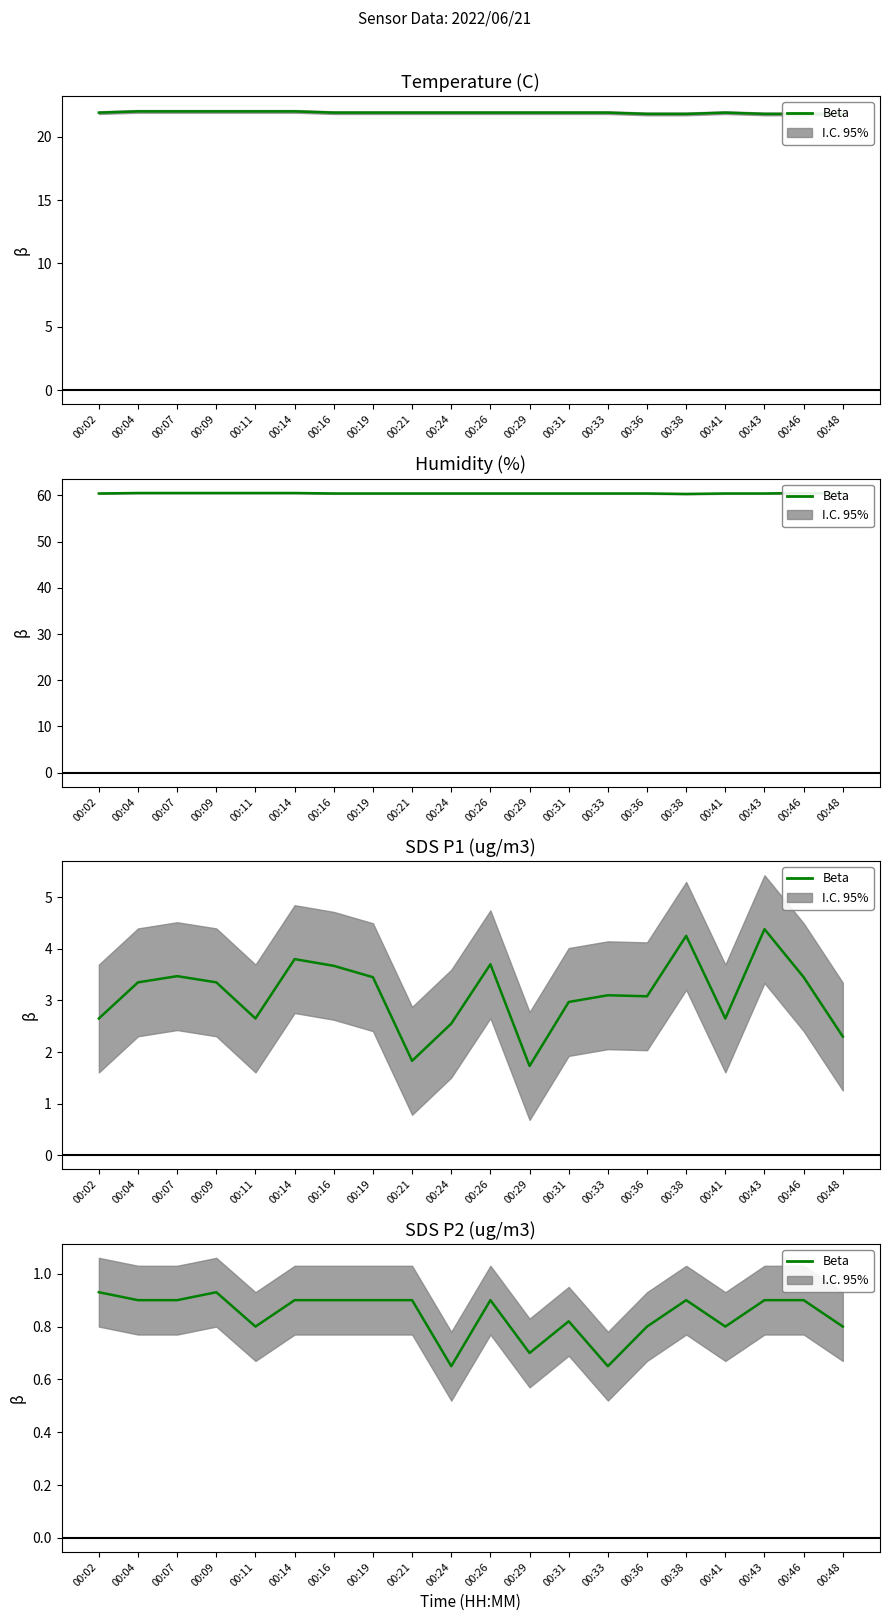

Reading left to right, extract all data points from this chart.

0.9	0.9	0.9	0.9	0.8	0.9	0.9	0.9	0.9	0.7	0.9	0.7	0.8	0.7	0.8	0.9	0.8	0.9	0.9	0.8